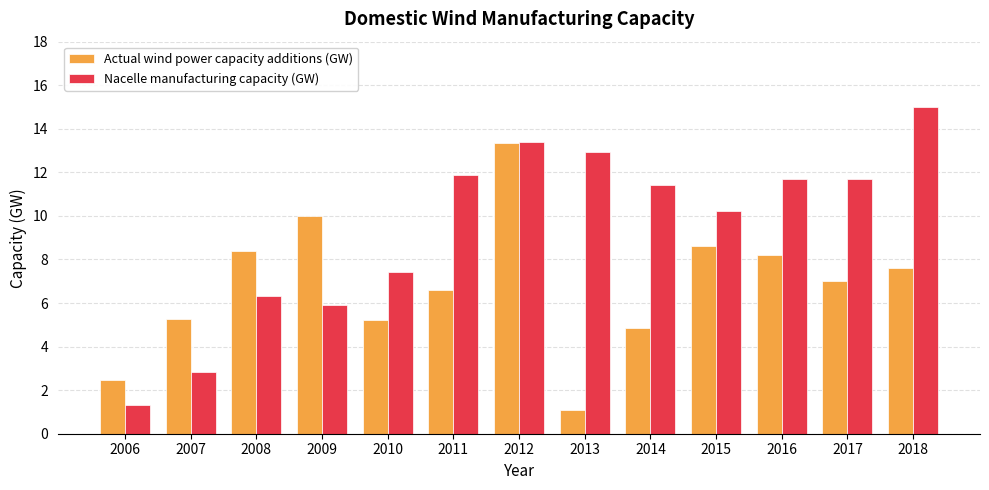

What is the total value across all series at 2011?

18.5